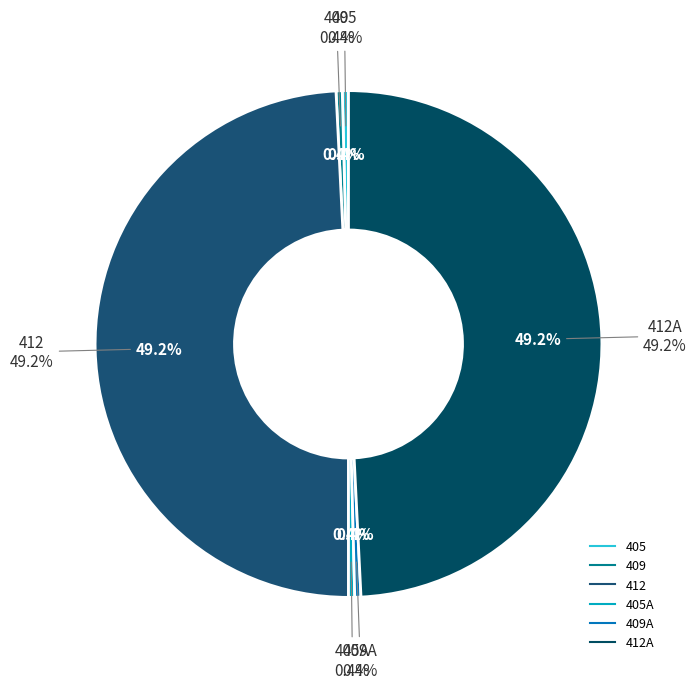

To the nearest percent, what is the combined percentage of 409A and 412A?

50%